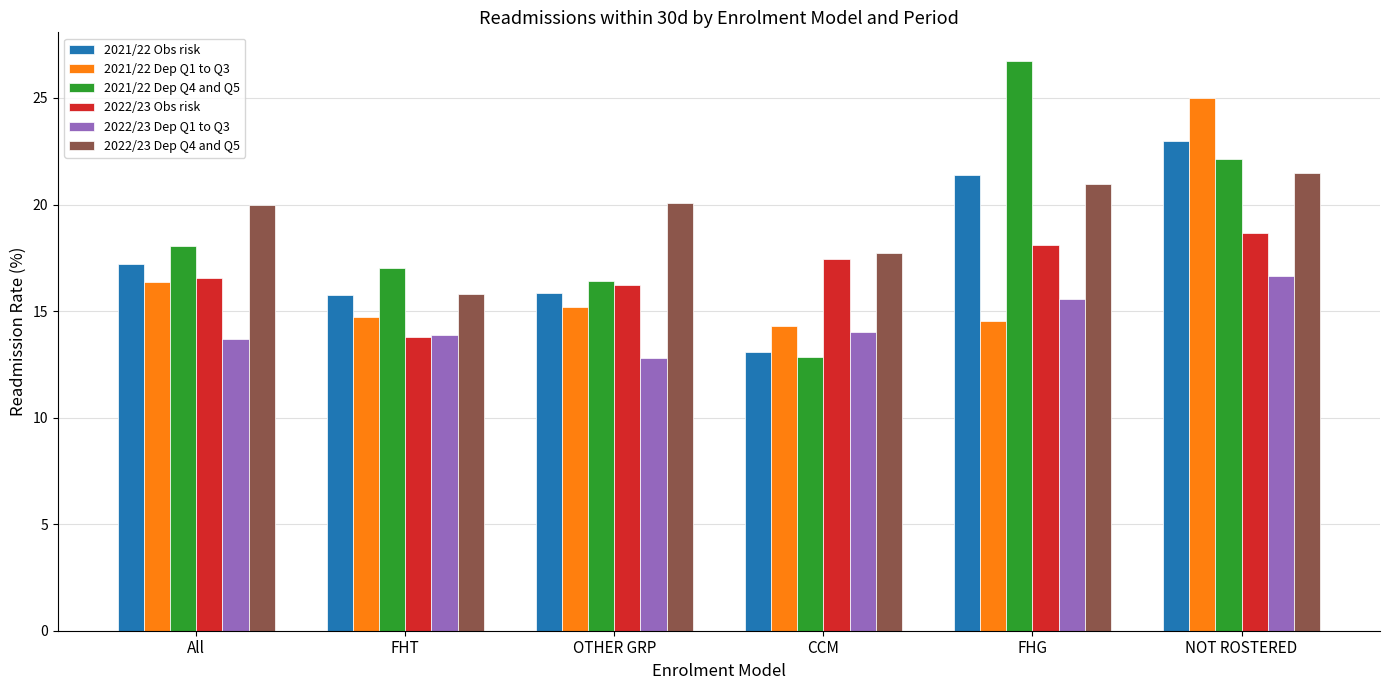

Between All and FHT, which series saw the biggest shift?

2022/23 Dep Q4 and Q5